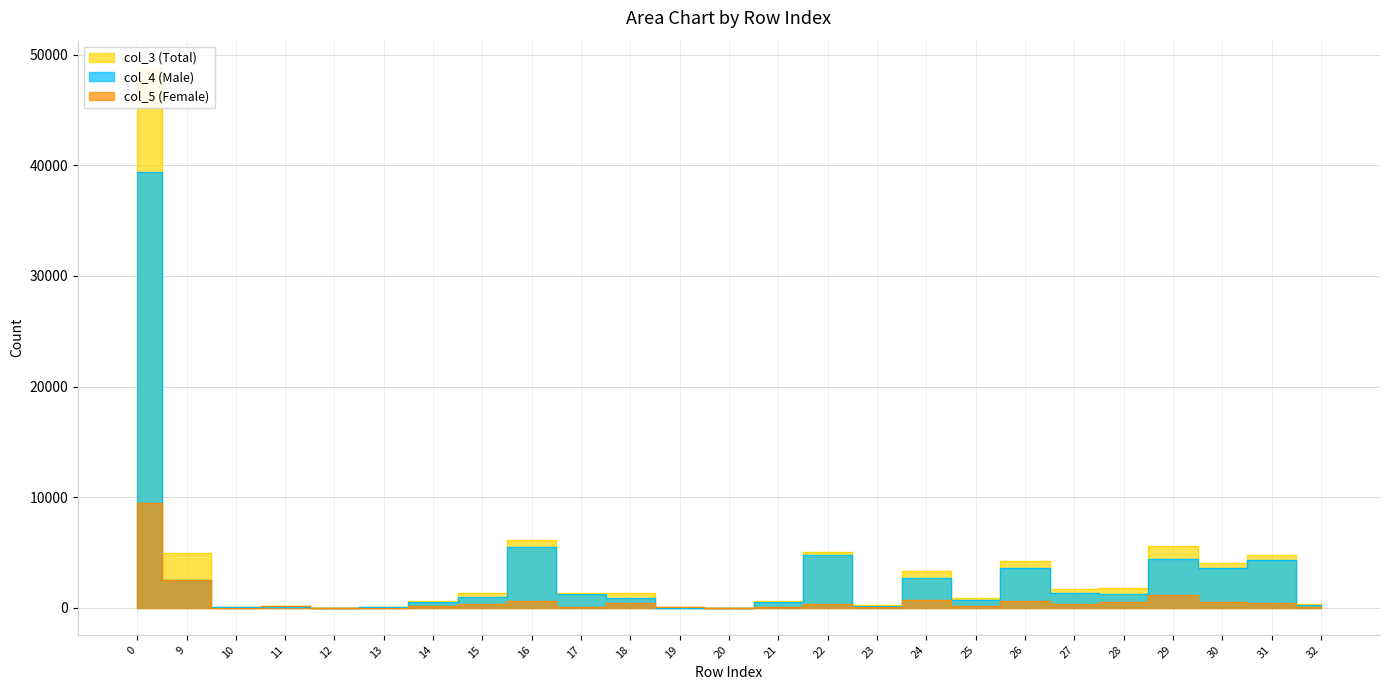

List the series in order of their peak value, highest first.

col_3 (Total), col_4 (Male), col_5 (Female)